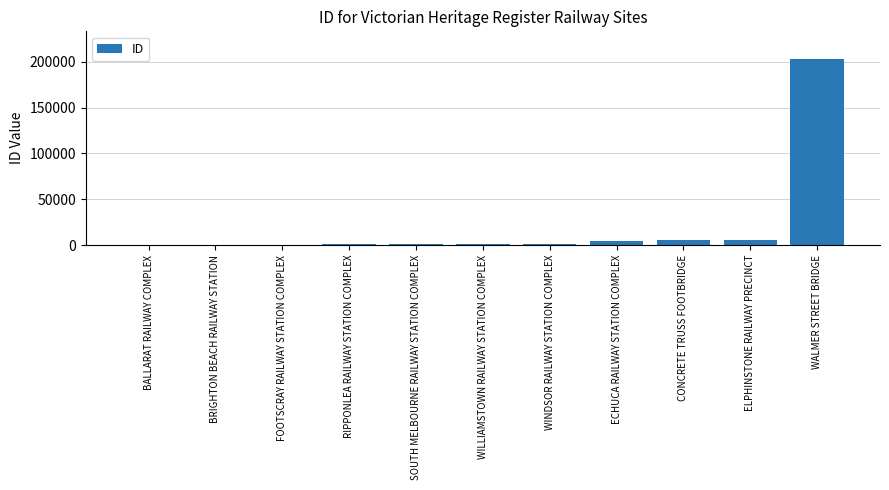

What is the sum of all values?

223776